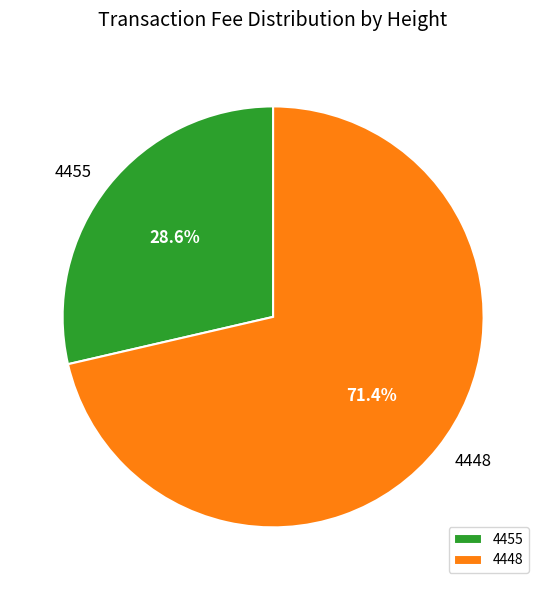

Does 4455 represent more than half of the total?

No